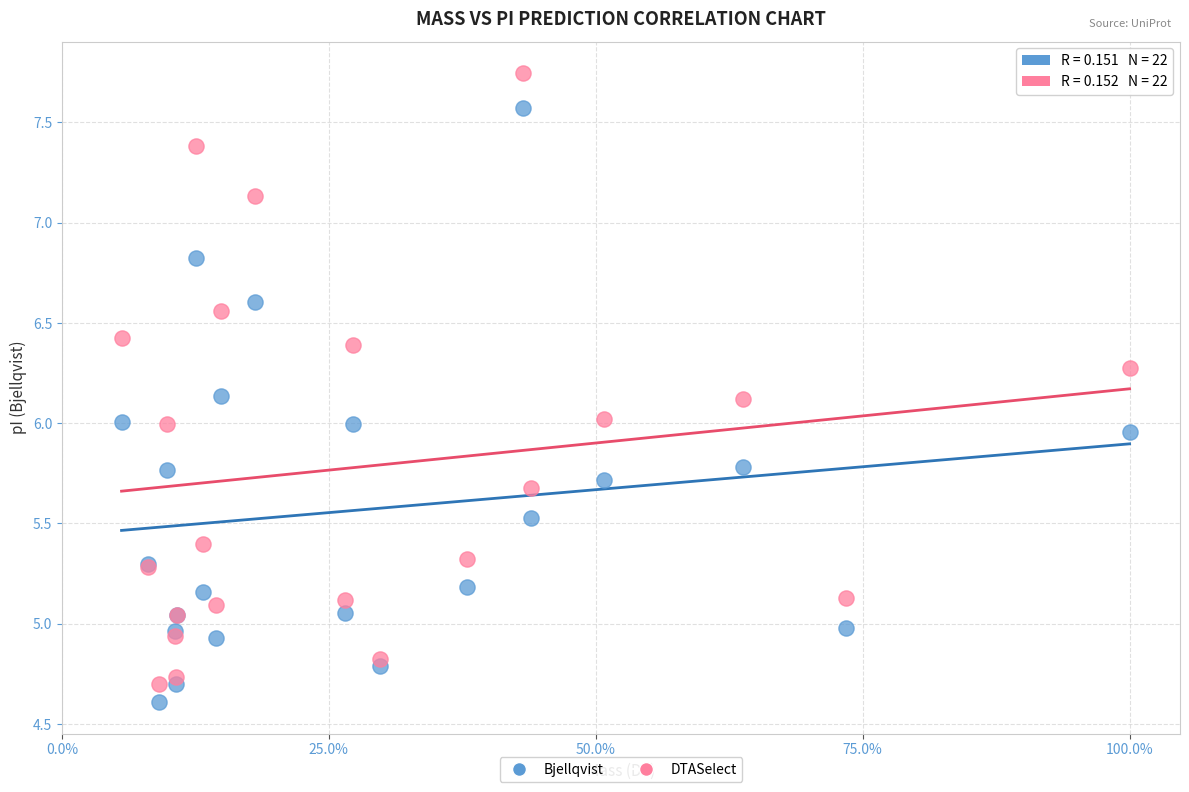

Which series reaches the maximum Y coordinate?

DTASelect